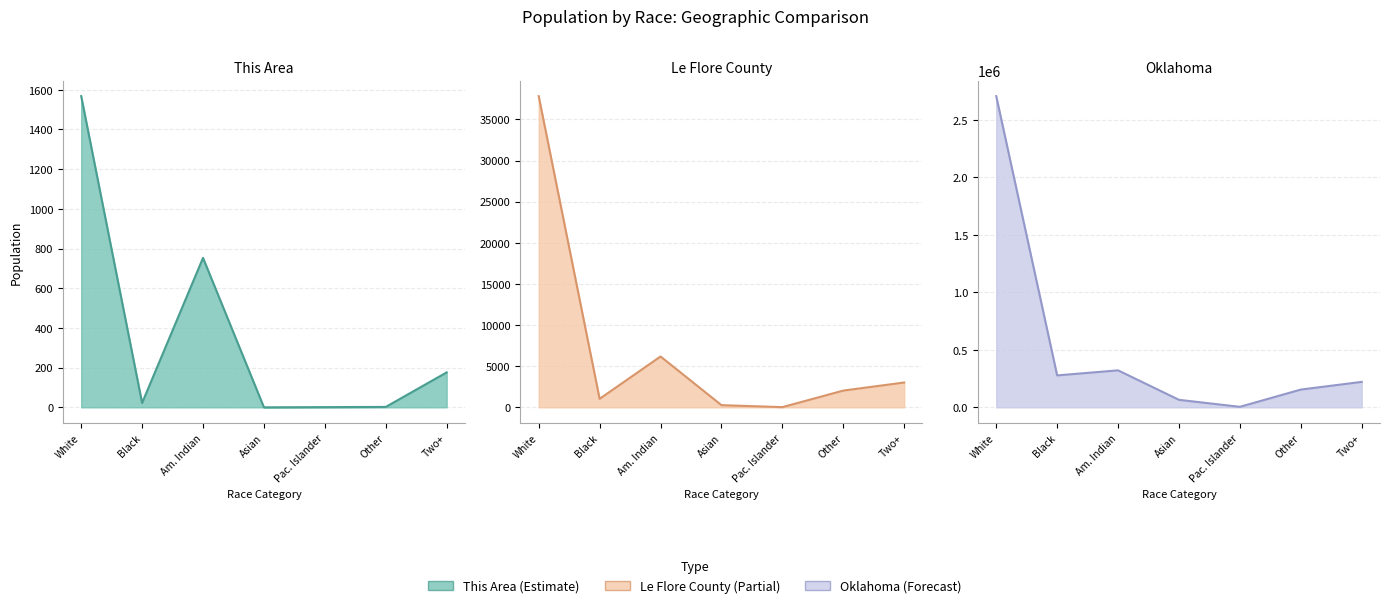

At which category is the sum across all series the highest?

White